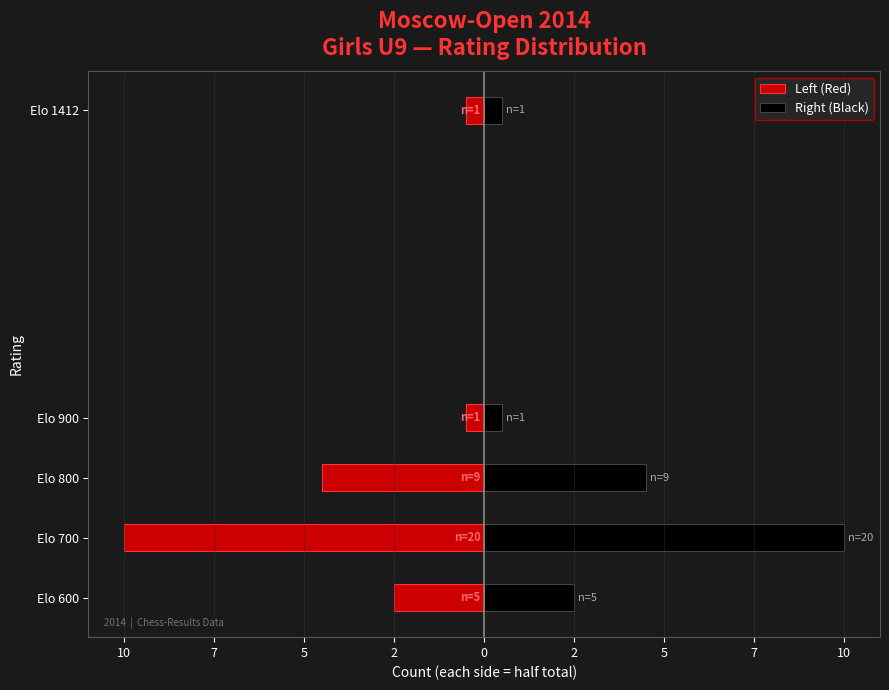

Which series has the largest range (max minus min)?

Left (Red)